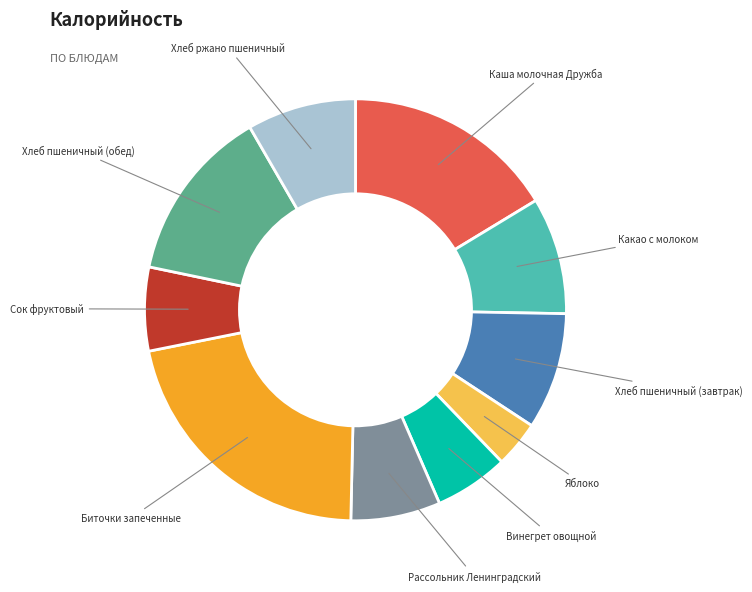

What is the largest slice in the pie chart?

Биточки запеченные